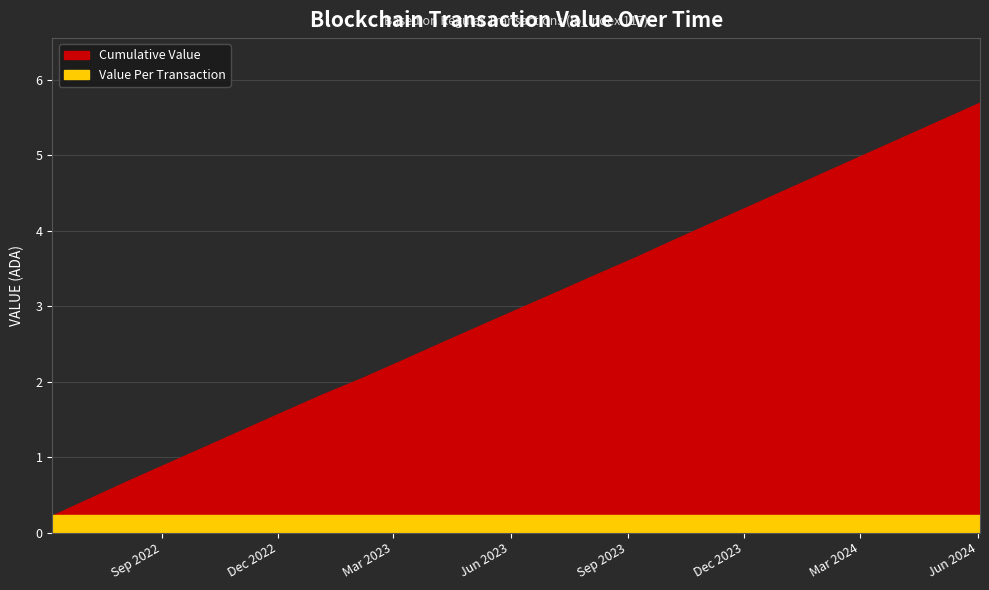

What is the minimum value for Value Per Transaction?

0.2